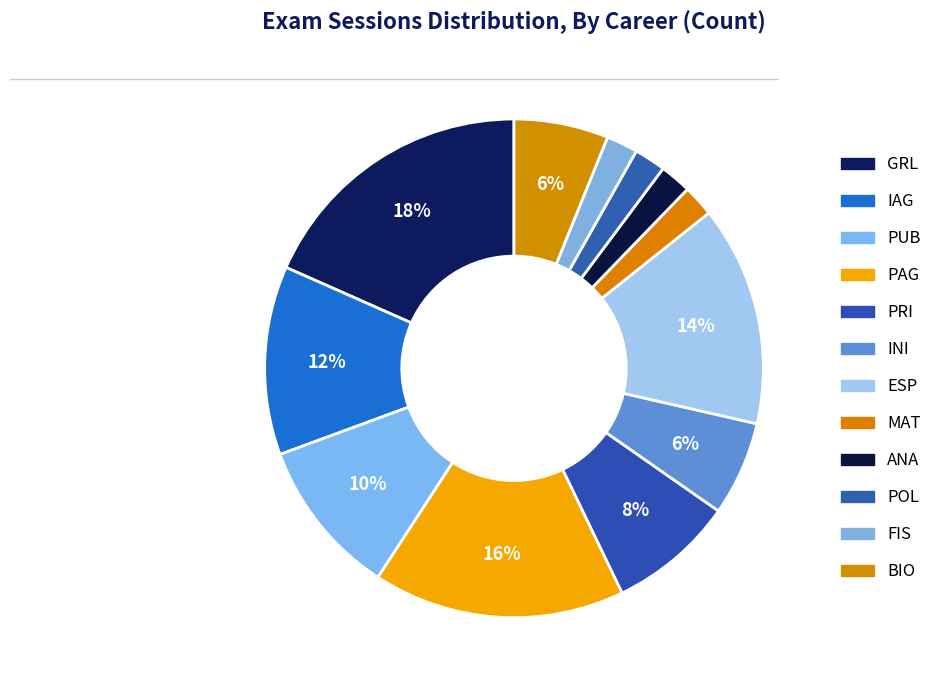

Count the number of slices in the pie.

12